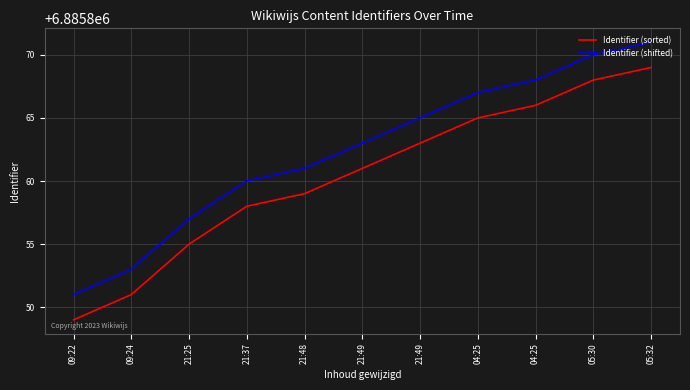

What is the label of the 5th point from the right?

21:49